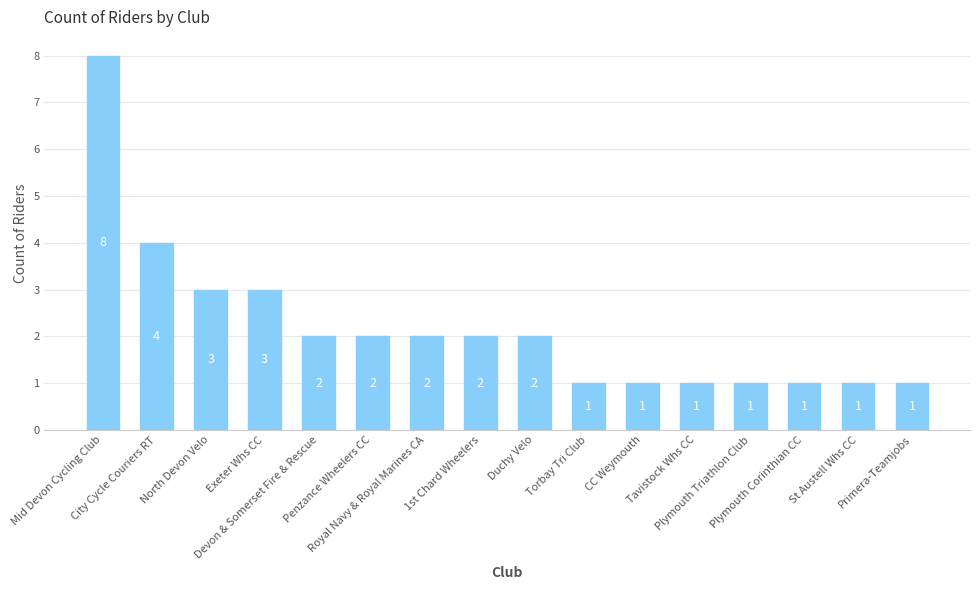

What is the maximum value shown in the chart?

8